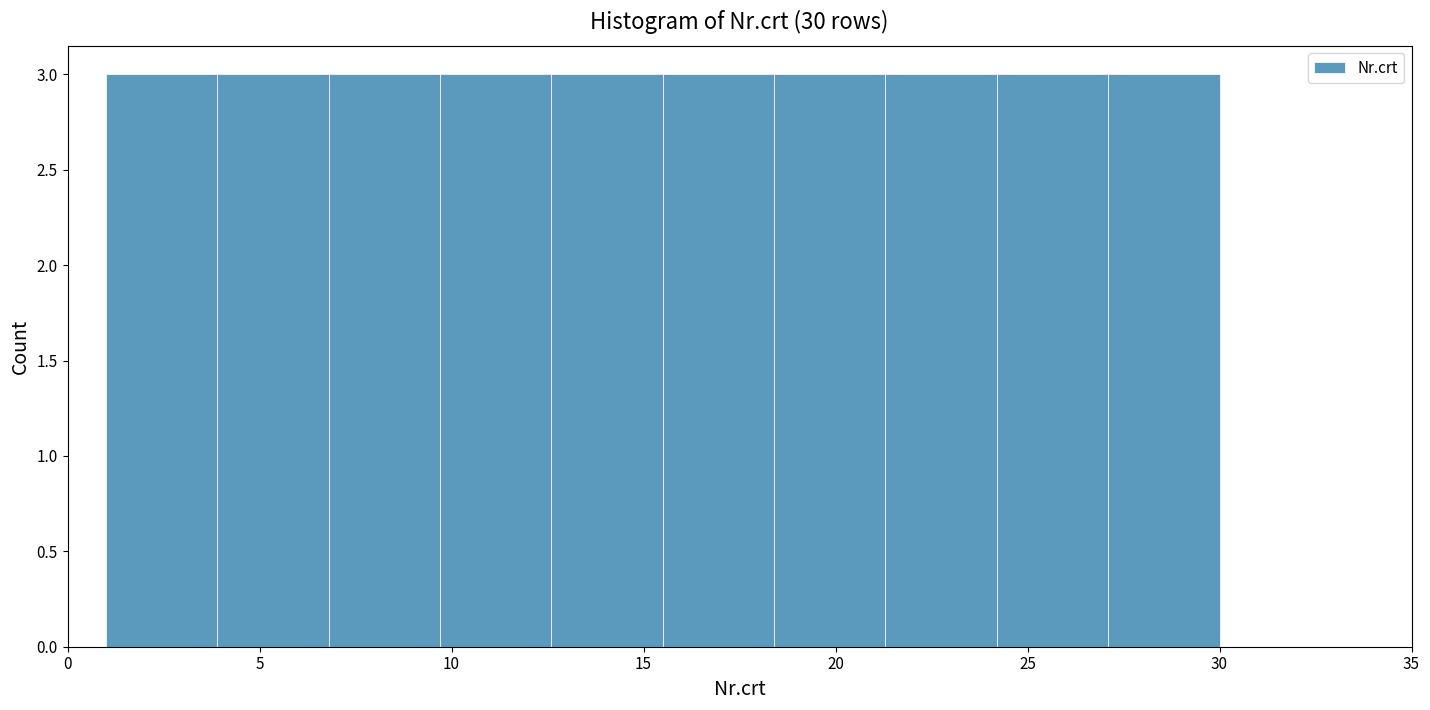

Reading left to right, transcribe this chart: for each bar, give the range it covers on the x-axis and its height. Neither the bar edges nor the heights are printed on the chart, so give them approximately, as read against the axes.

1.0 to 3.9: 3
3.9 to 6.8: 3
6.8 to 9.7: 3
9.7 to 12.6: 3
12.6 to 15.5: 3
15.5 to 18.4: 3
18.4 to 21.3: 3
21.3 to 24.2: 3
24.2 to 27.1: 3
27.1 to 30.0: 3